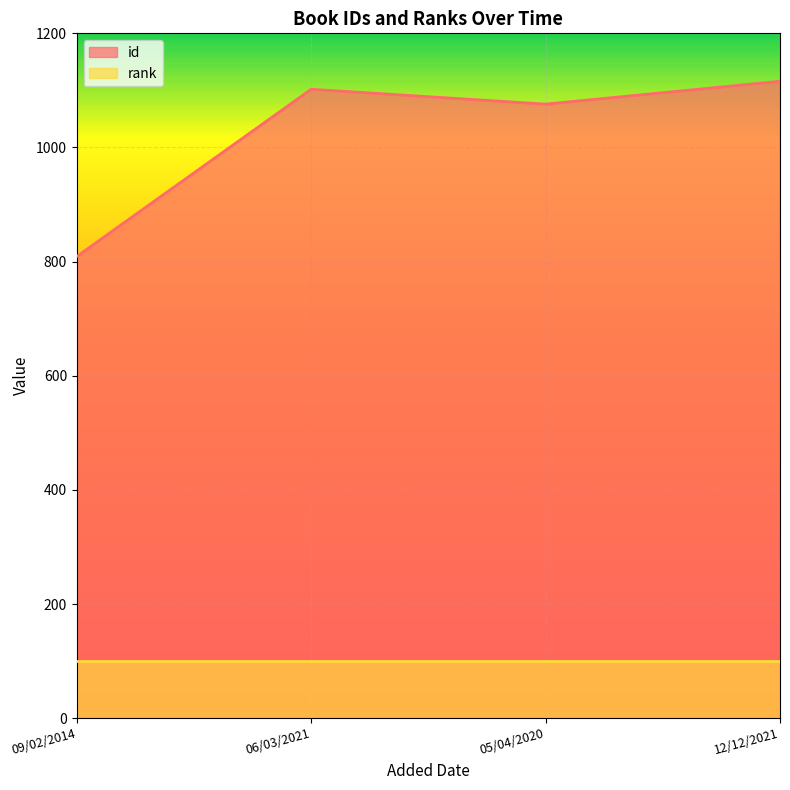

Rank the categories by value from lowest to highest.

09/02/2014, 05/04/2020, 06/03/2021, 12/12/2021